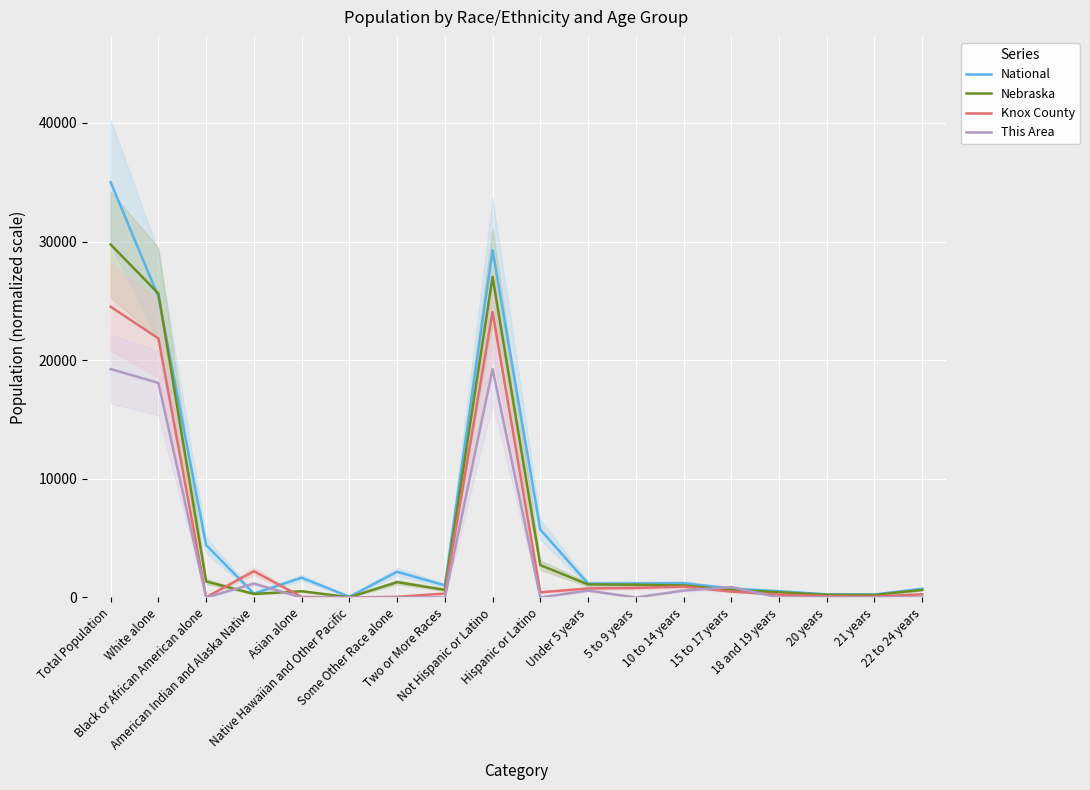

Rank the series by their maximum value, from highest to lowest.

National, Nebraska, Knox County, This Area